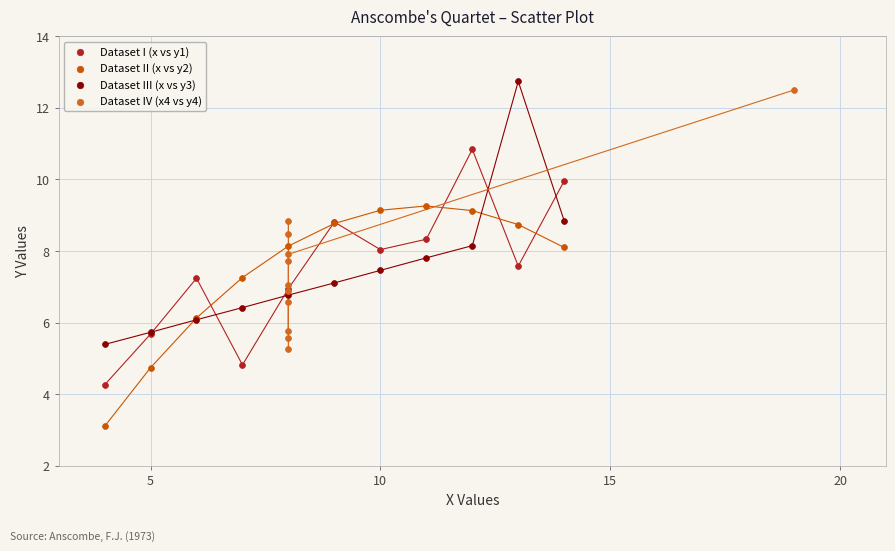

Which series contains the lowest Y value?

Dataset II (x vs y2)